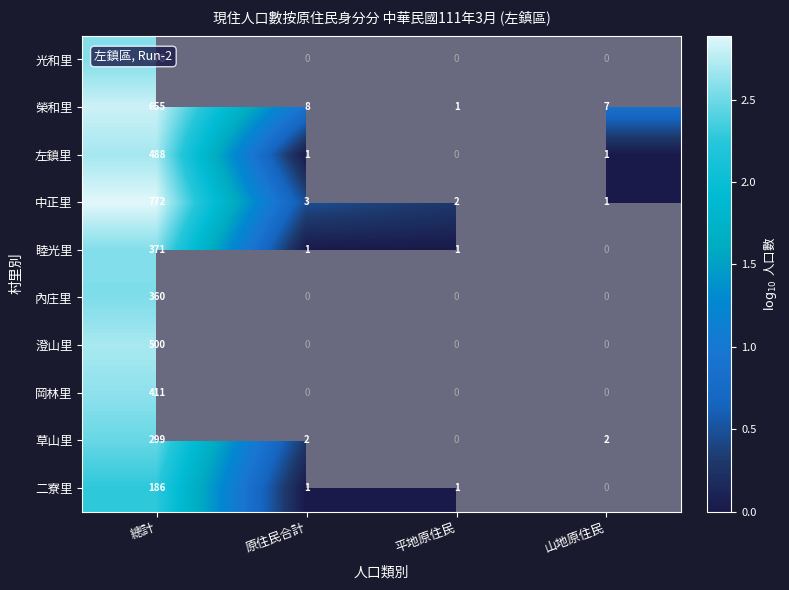

Rank the categories by 榮和里 value from lowest to highest.

平地原住民, 山地原住民, 原住民合計, 總計